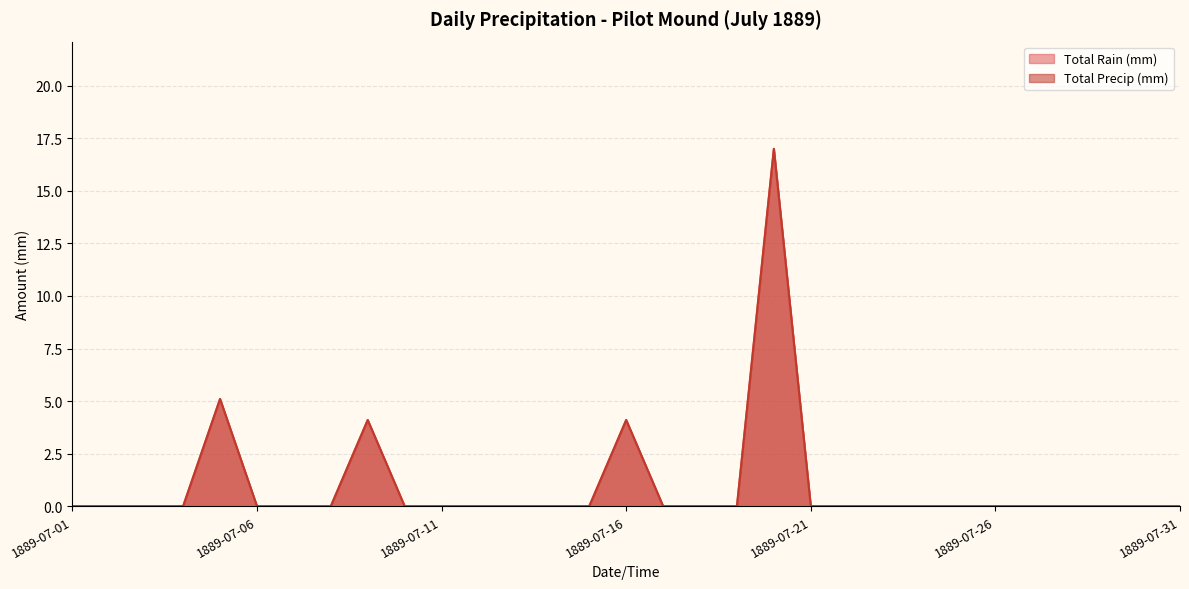

Rank the categories by Total Precip (mm) value from lowest to highest.

1889-07-01, 1889-07-02, 1889-07-03, 1889-07-04, 1889-07-06, 1889-07-07, 1889-07-08, 1889-07-10, 1889-07-11, 1889-07-12, 1889-07-13, 1889-07-14, 1889-07-15, 1889-07-17, 1889-07-18, 1889-07-19, 1889-07-21, 1889-07-22, 1889-07-23, 1889-07-24, 1889-07-25, 1889-07-26, 1889-07-27, 1889-07-28, 1889-07-29, 1889-07-30, 1889-07-31, 1889-07-09, 1889-07-16, 1889-07-05, 1889-07-20